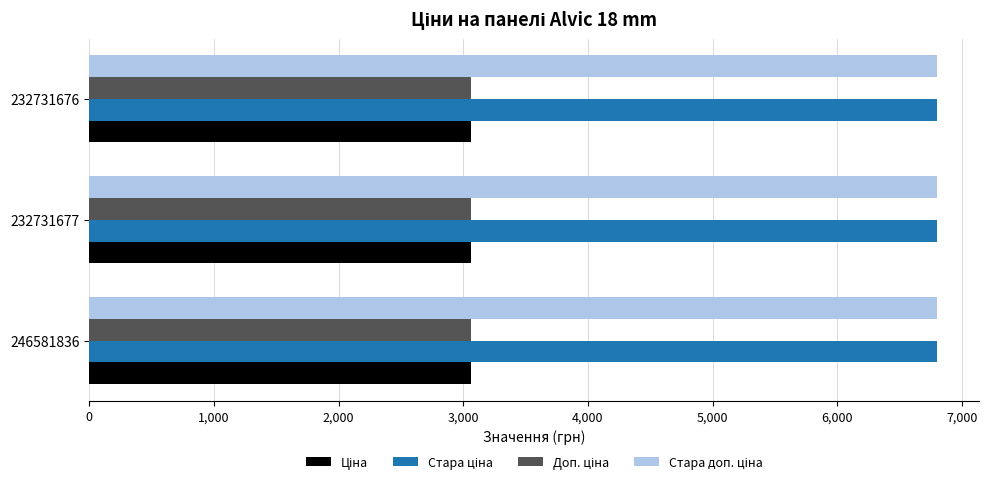

What is the maximum value shown in the chart?

6799.2